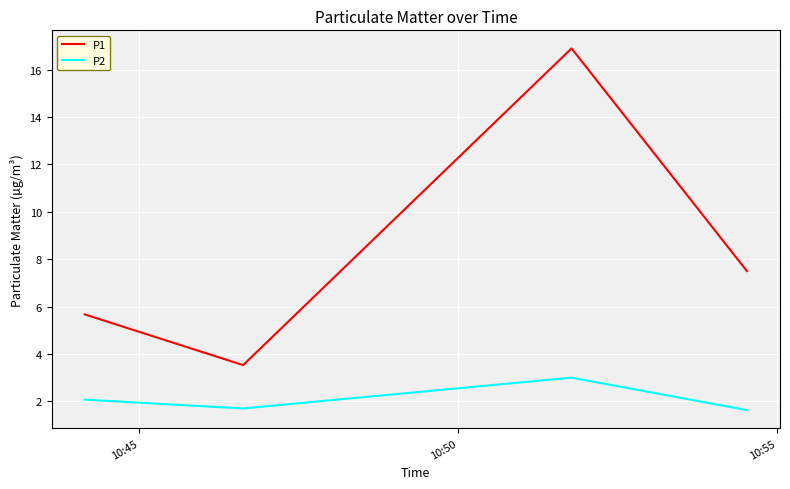

Which series has the largest total across all categories?

P1